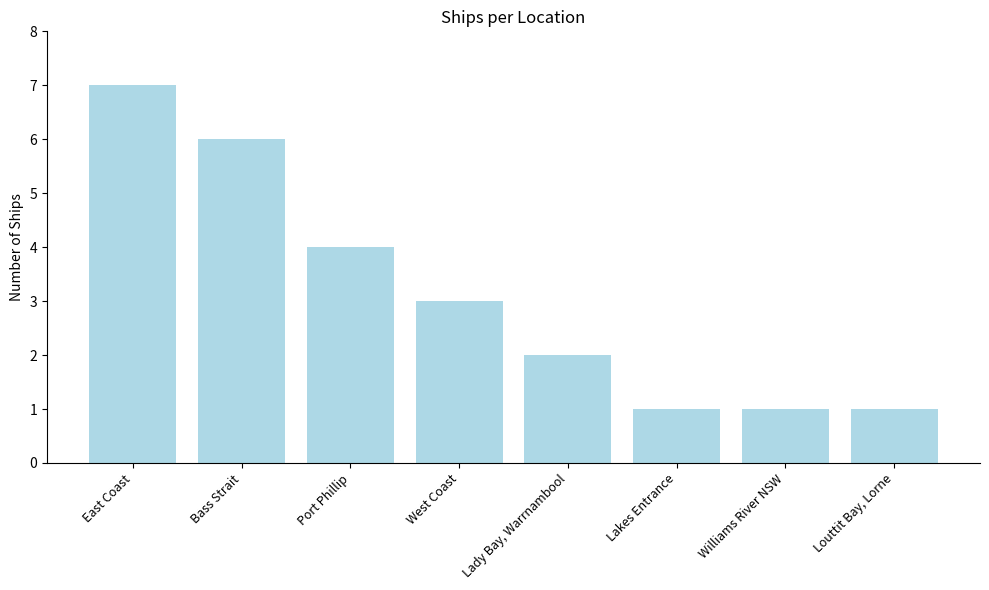

What is the difference between the second highest and minimum values?

5